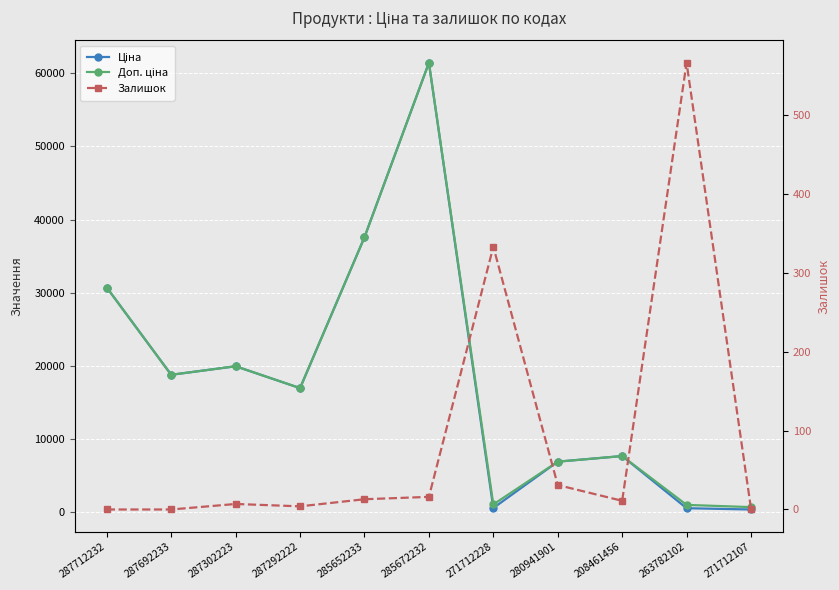

At which category is the sum across all series the highest?

285672232